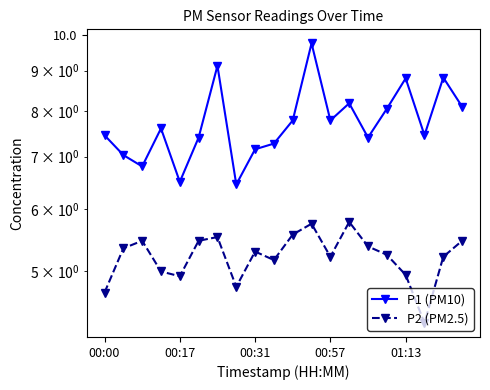

What position from the left is 00:57?

4